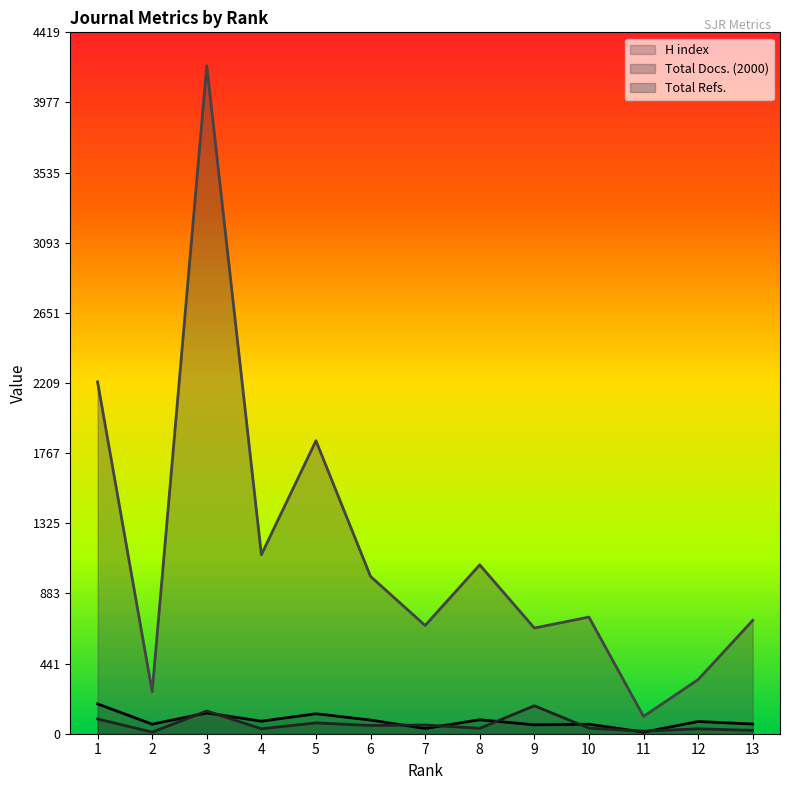

How many interior local valleys does the Total Docs. (2000) series have?

5